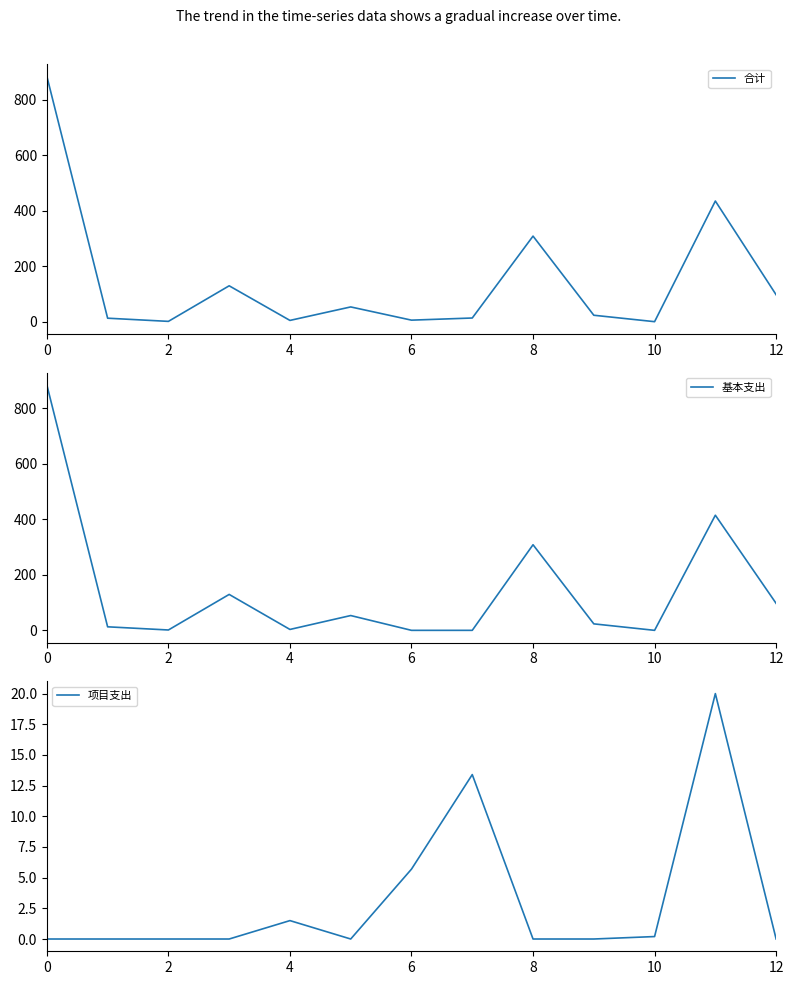

What is the average value of the 合计 series?

151.4